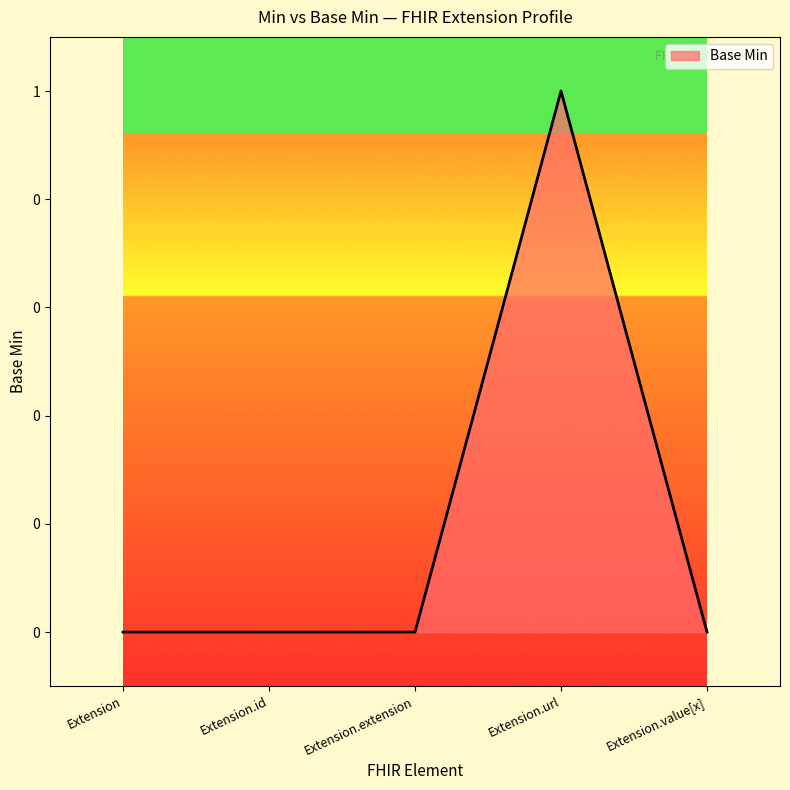

How many categories are shown in the chart?

5